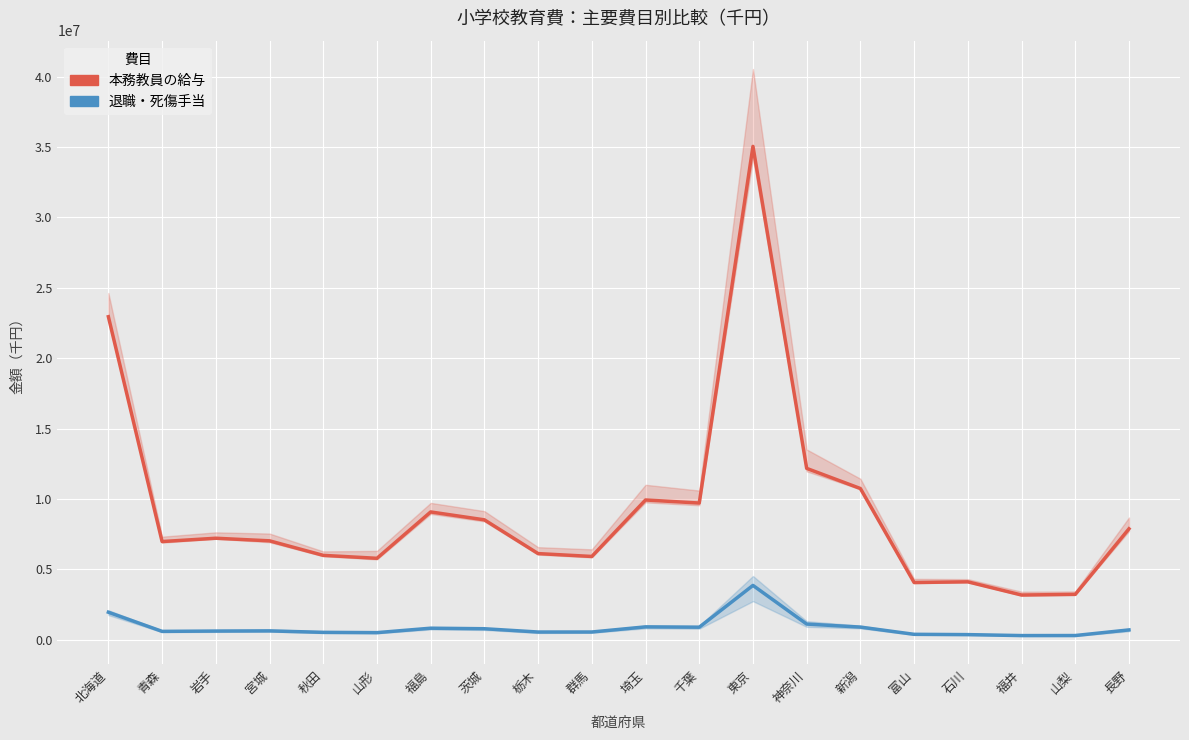

Reading right to left, list all the values displayed in this chart.

本務教員の給与: 長野=7879678	山梨=3221094	福井=3176489	石川=4112976	富山=4065385	新潟=10740199	神奈川=12169955	東京=35039394	千葉=9709056	埼玉=9925905	群馬=5915057	栃木=6118471	茨城=8516011	福島=9076612	山形=5783831	秋田=5992988	宮城=7025629	岩手=7209344	青森=6973963	北海道=22942954
退職・死傷手当: 長野=698442	山梨=299503	福井=296137	石川=364225	富山=385750	新潟=898547	神奈川=1113845	東京=3858483	千葉=891708	埼玉=915627	群馬=550054	栃木=548500	茨城=782268	福島=820485	山形=505244	秋田=525696	宮城=628308	岩手=617104	青森=595617	北海道=1953943